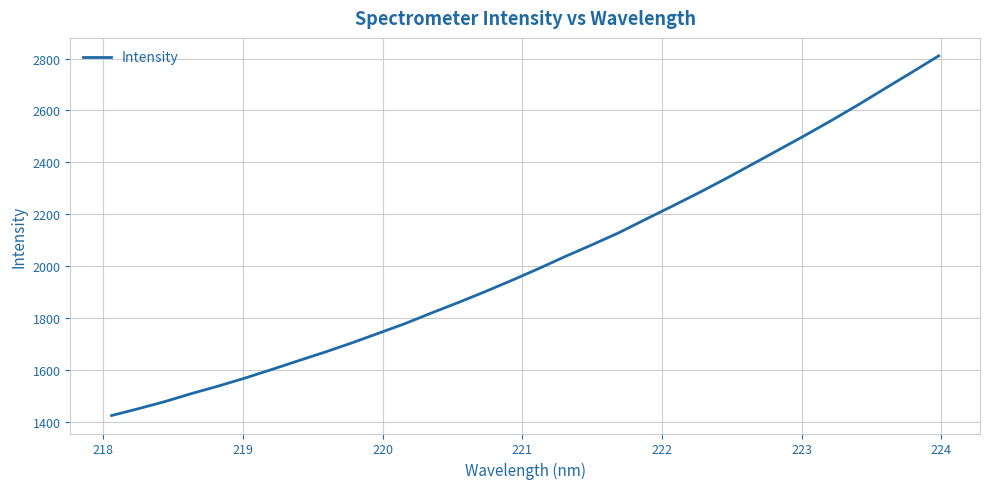

What is the maximum value shown in the chart?

2810.6